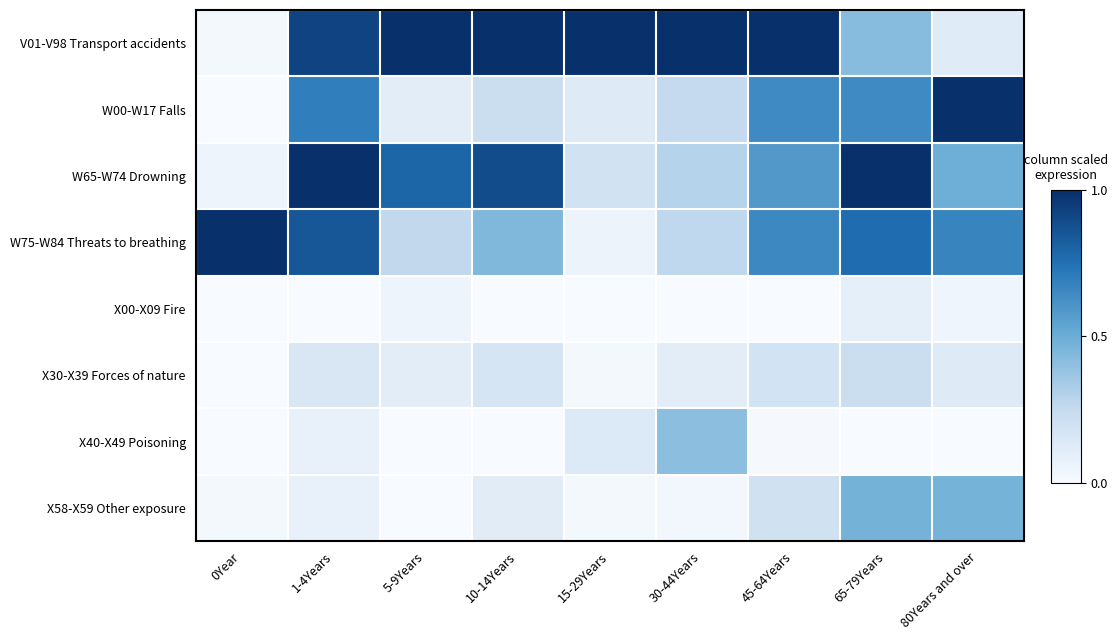

Reading right to left, what are all the values shown in this chart?

V01-V98 Transport accidents: 80Years and over=0.1	65-79Years=0.4	45-64Years=1.0	30-44Years=1.0	15-29Years=1.0	10-14Years=1.0	5-9Years=1.0	1-4Years=0.9	0Year=0.0
W00-W17 Falls: 80Years and over=1.0	65-79Years=0.6	45-64Years=0.6	30-44Years=0.3	15-29Years=0.1	10-14Years=0.2	5-9Years=0.1	1-4Years=0.7	0Year=0.0
W65-W74 Drowning: 80Years and over=0.5	65-79Years=1.0	45-64Years=0.6	30-44Years=0.3	15-29Years=0.2	10-14Years=0.9	5-9Years=0.8	1-4Years=1.0	0Year=0.1
W75-W84 Threats to breathing: 80Years and over=0.7	65-79Years=0.8	45-64Years=0.7	30-44Years=0.3	15-29Years=0.1	10-14Years=0.4	5-9Years=0.3	1-4Years=0.8	0Year=1.0
X00-X09 Fire: 80Years and over=0.0	65-79Years=0.1	45-64Years=0.0	30-44Years=0.0	15-29Years=0.0	10-14Years=0.0	5-9Years=0.1	1-4Years=0.0	0Year=0.0
X30-X39 Forces of nature: 80Years and over=0.1	65-79Years=0.2	45-64Years=0.2	30-44Years=0.1	15-29Years=0.0	10-14Years=0.2	5-9Years=0.1	1-4Years=0.2	0Year=0.0
X40-X49 Poisoning: 80Years and over=0.0	65-79Years=0.0	45-64Years=0.0	30-44Years=0.4	15-29Years=0.1	10-14Years=0.0	5-9Years=0.0	1-4Years=0.1	0Year=0.0
X58-X59 Other exposure: 80Years and over=0.5	65-79Years=0.5	45-64Years=0.2	30-44Years=0.0	15-29Years=0.0	10-14Years=0.1	5-9Years=0.0	1-4Years=0.1	0Year=0.0